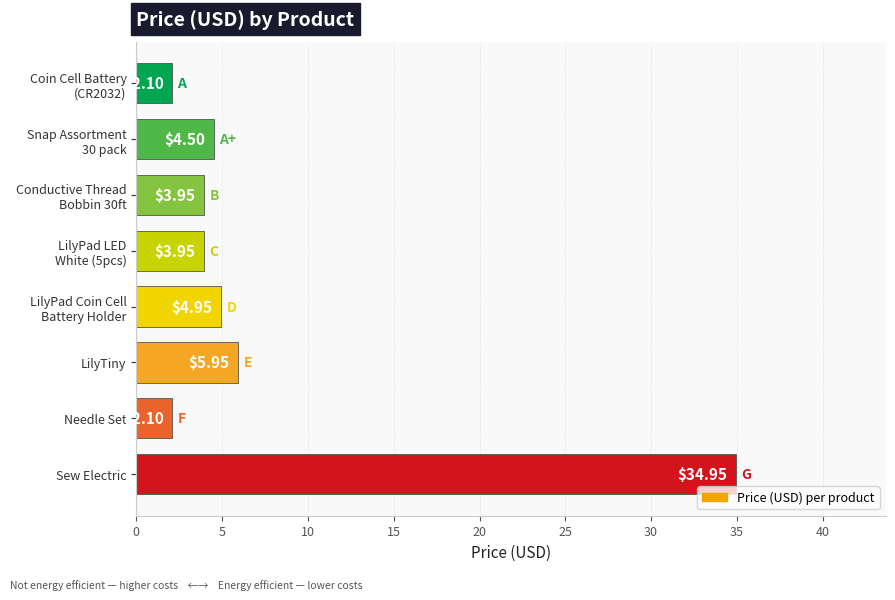

At which label is the value closest to 18?

LilyTiny